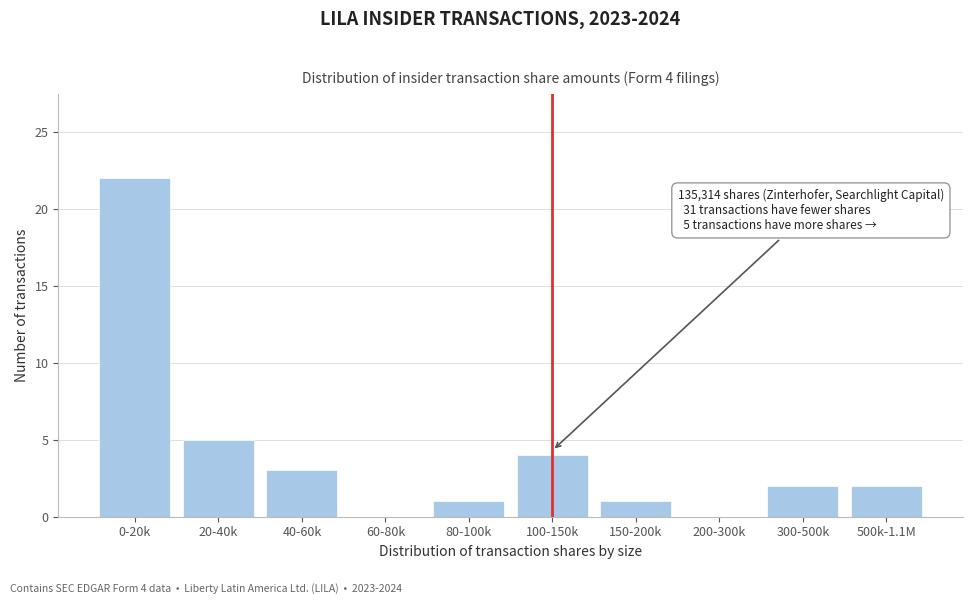

Reading left to right, extract all data points from this chart.

0-20k=22	20-40k=5	40-60k=3	60-80k=0	80-100k=1	100-150k=4	150-200k=1	200-300k=0	300-500k=2	500k-1.1M=2